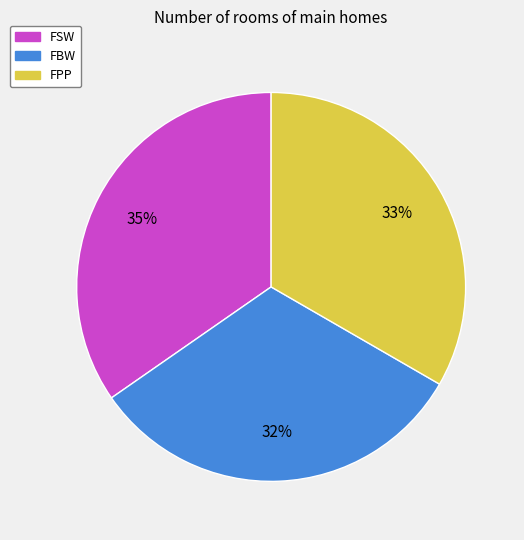

Does FPP represent more than half of the total?

No